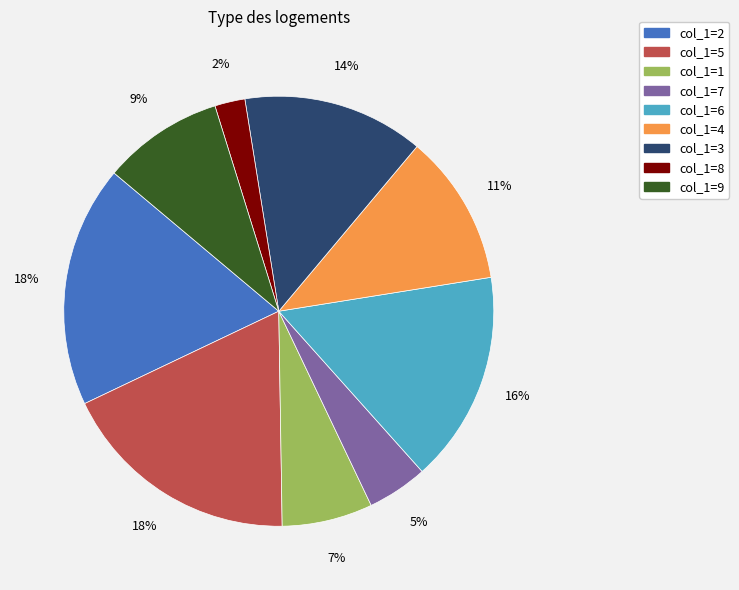

To the nearest percent, what is the average slice percentage?

11%